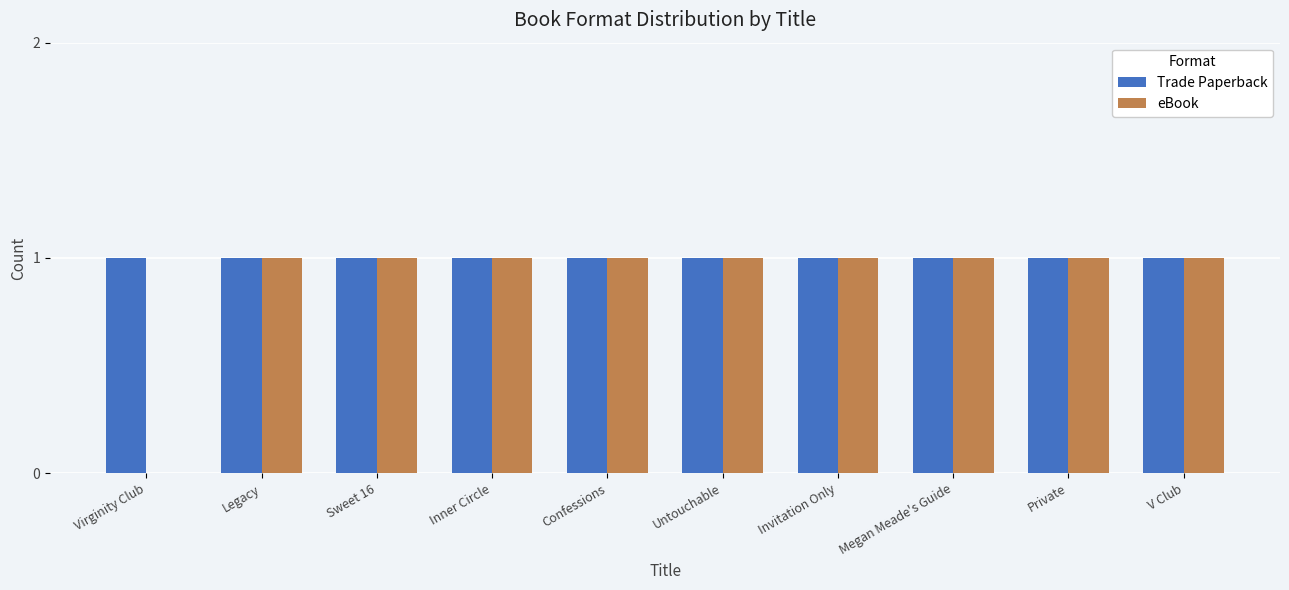

Which series has the largest total across all categories?

Trade Paperback